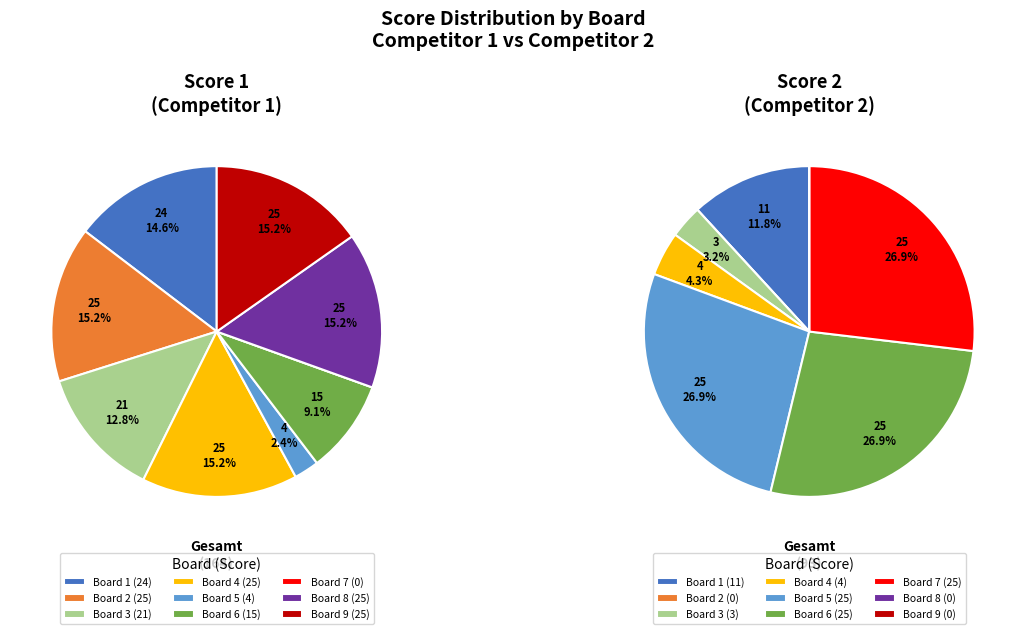

The 5 slice represents 15% of the pie. True or false?

False